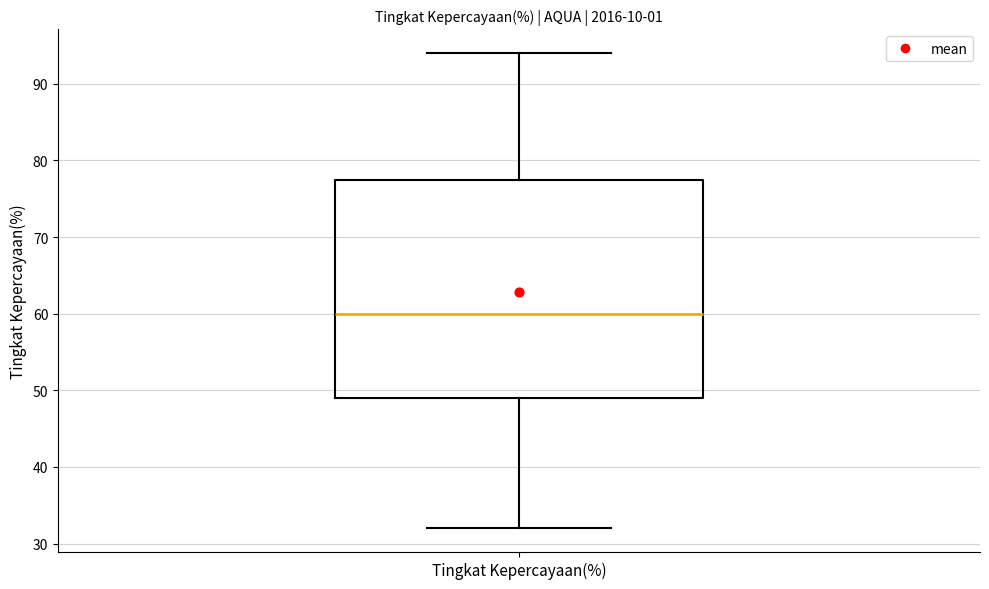

Read this box plot against the y-axis: the position of the median line, the range covered by the box, and the ends of both whiskers. The values are not printed on the chart, so give them approximately, as read against the axis.

median 60, box 49 to 78, whiskers 32 to 94